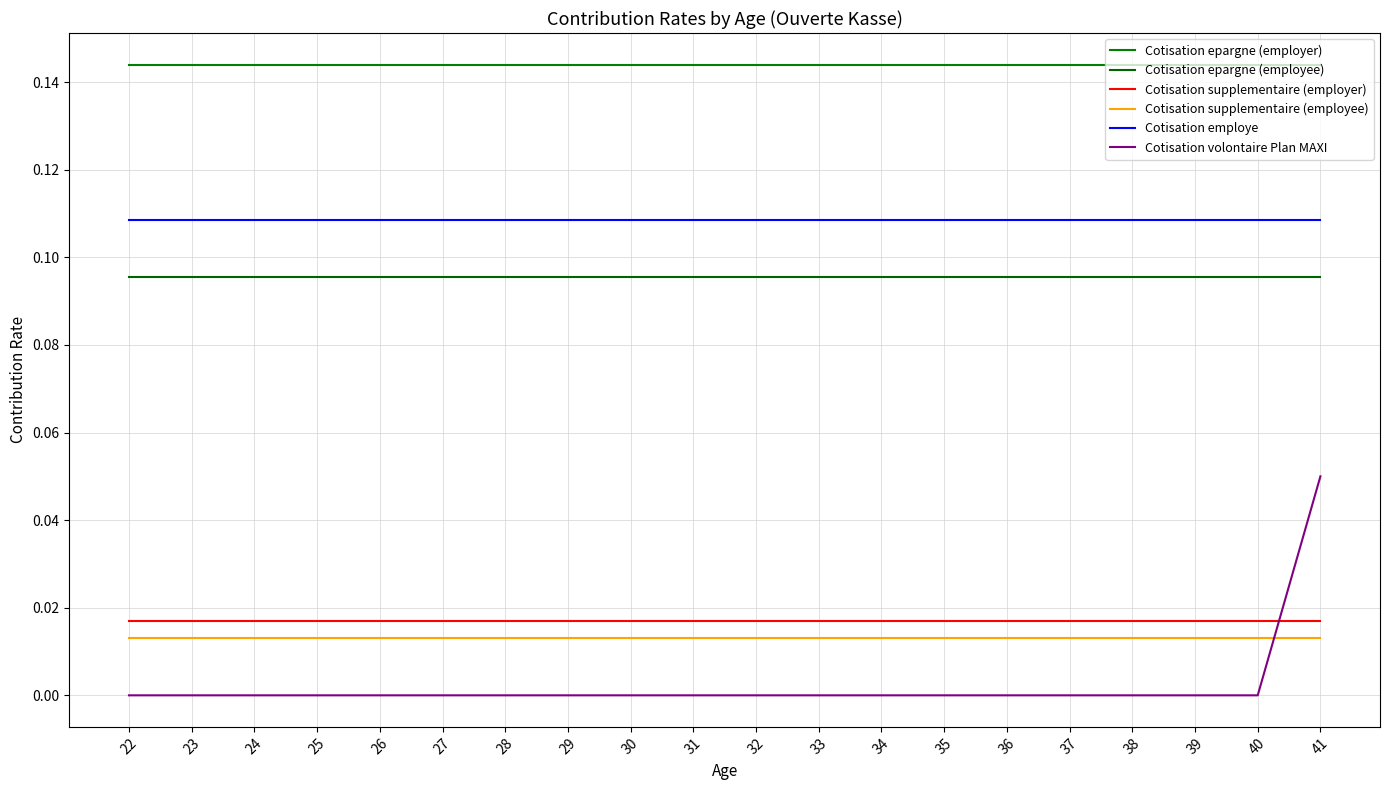

How many lines are shown in the chart?

6